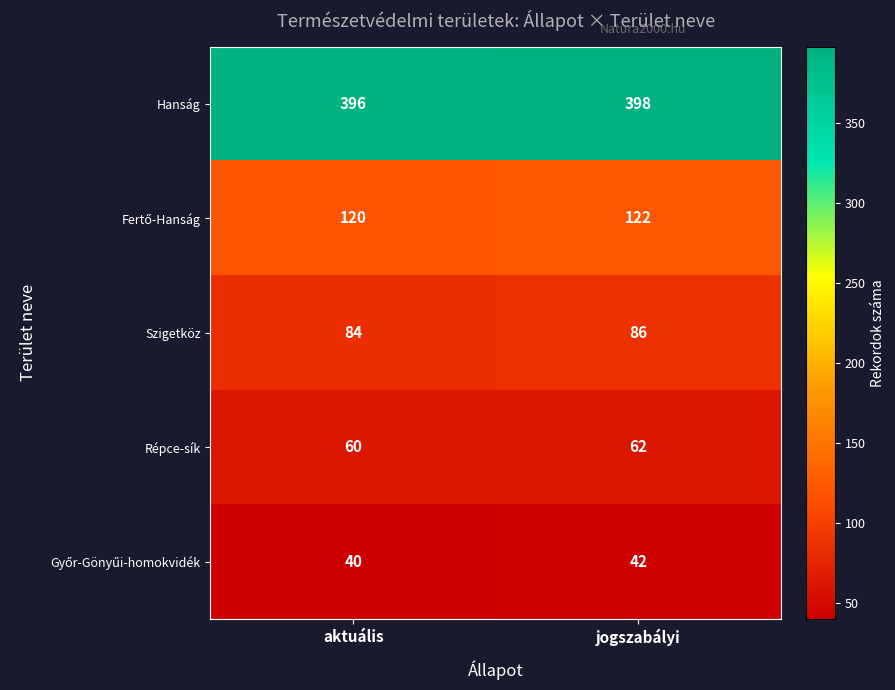

The Szigetköz series shows 51 at aktuális. True or false?

False